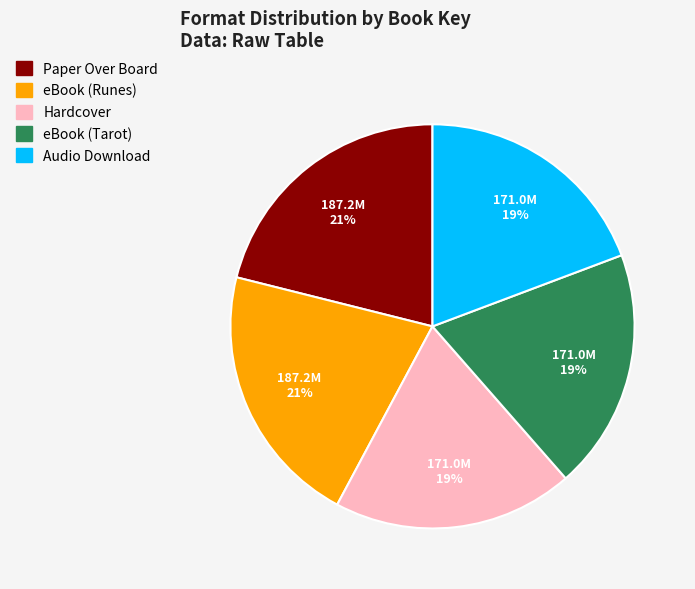

Does Paper Over Board account for over 50% of the chart?

No